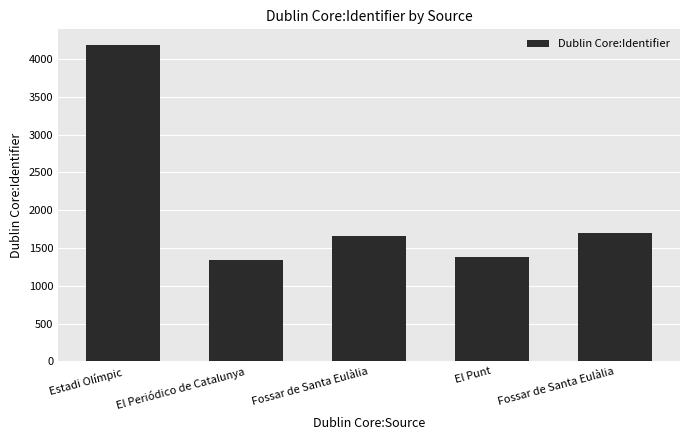

What is the ratio of the value at Fossar de Santa Eulàlia to the value at Estadi Olímpic?

0.4